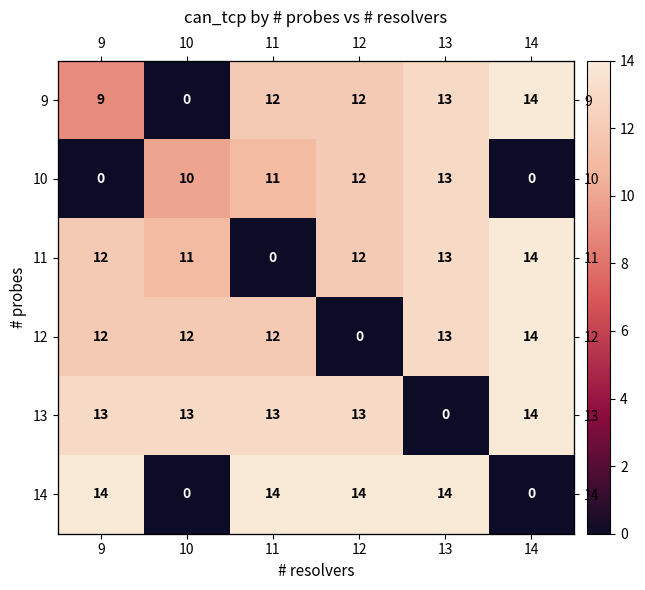

Is the value of 9 at 13 greater than the value of 13 at 9?

No